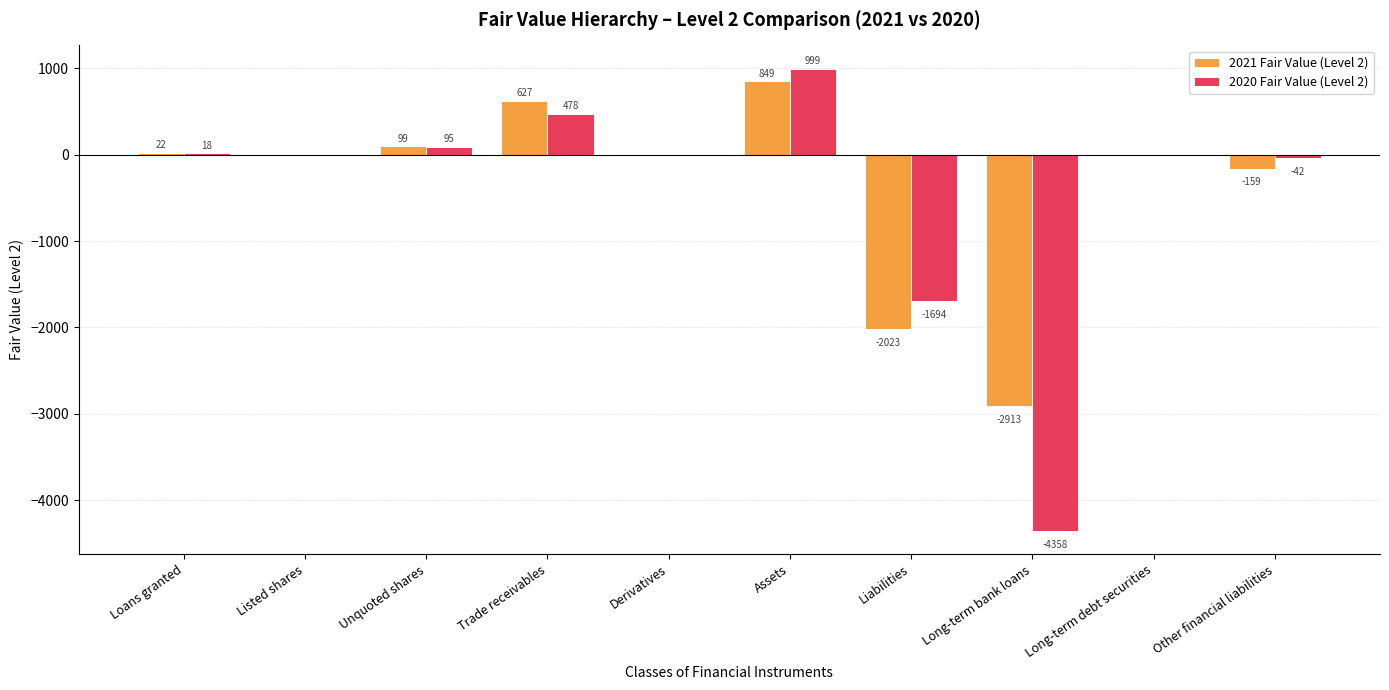

Which series has the largest range (max minus min)?

2020 Fair Value (Level 2)